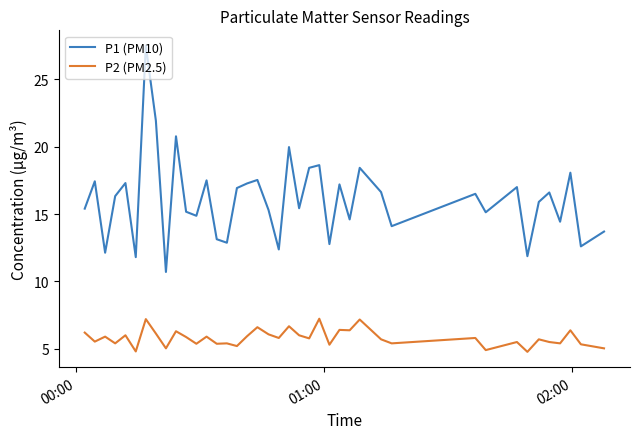

Which series has the widest spread of values?

P1 (PM10)